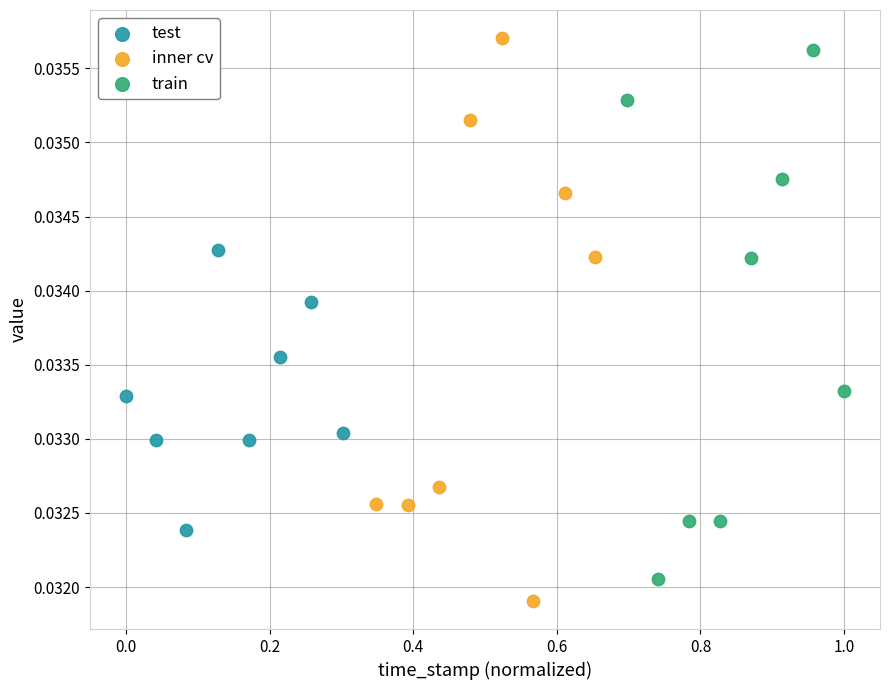

Which series has the widest spread of Y values?

inner cv